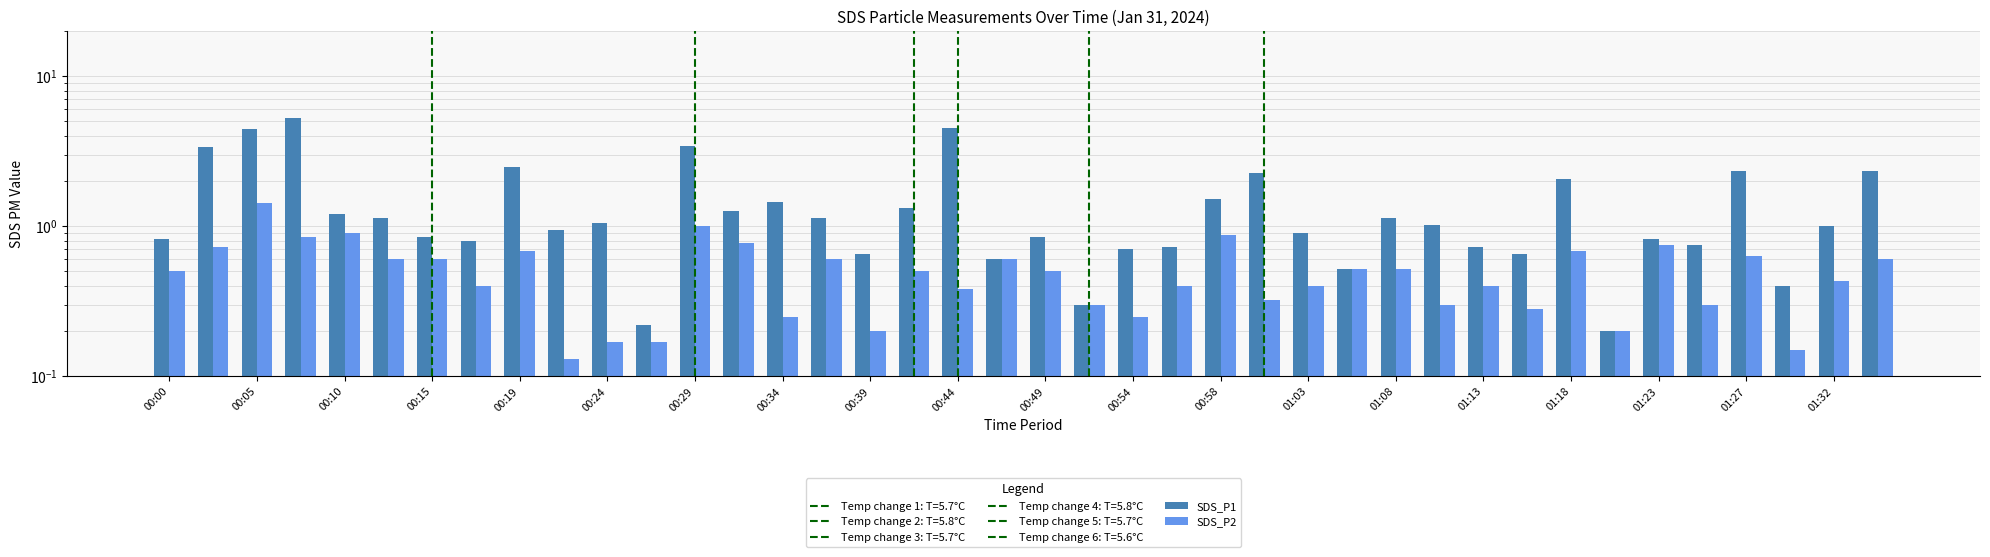

What is the difference between the maximum and minimum values in the SDS_P2 series?

1.3